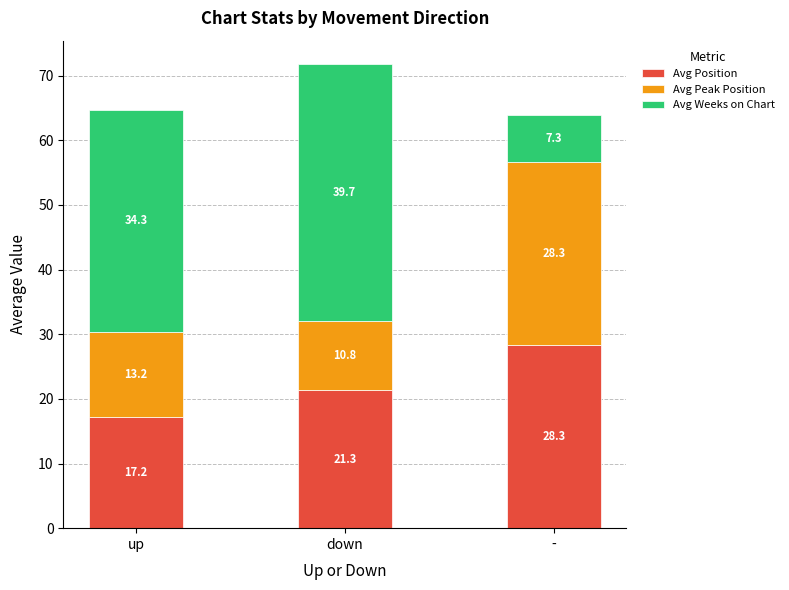

What is the total value across all series at up?

64.7